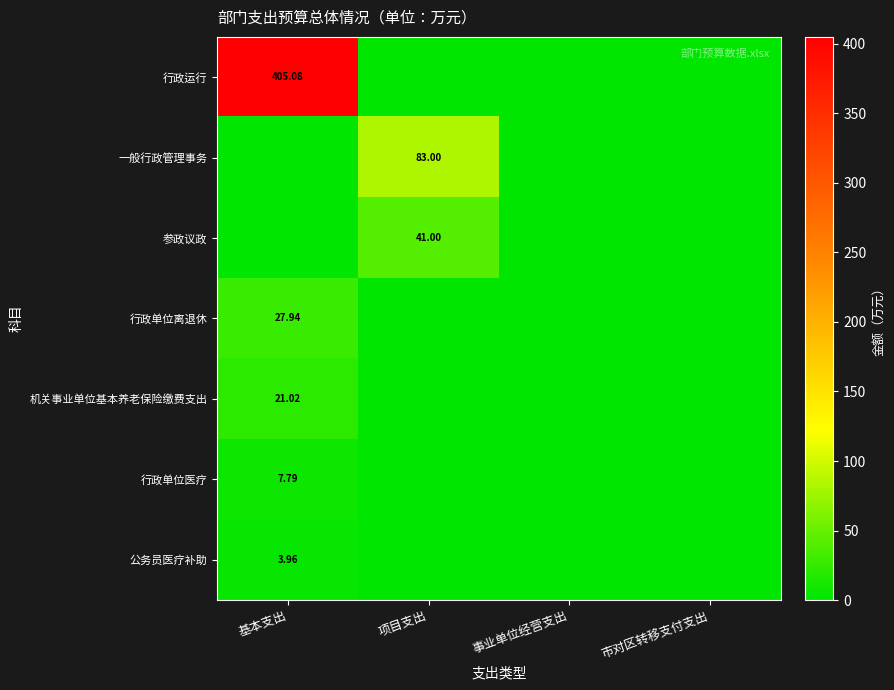

How many distinct data groups are displayed?

7